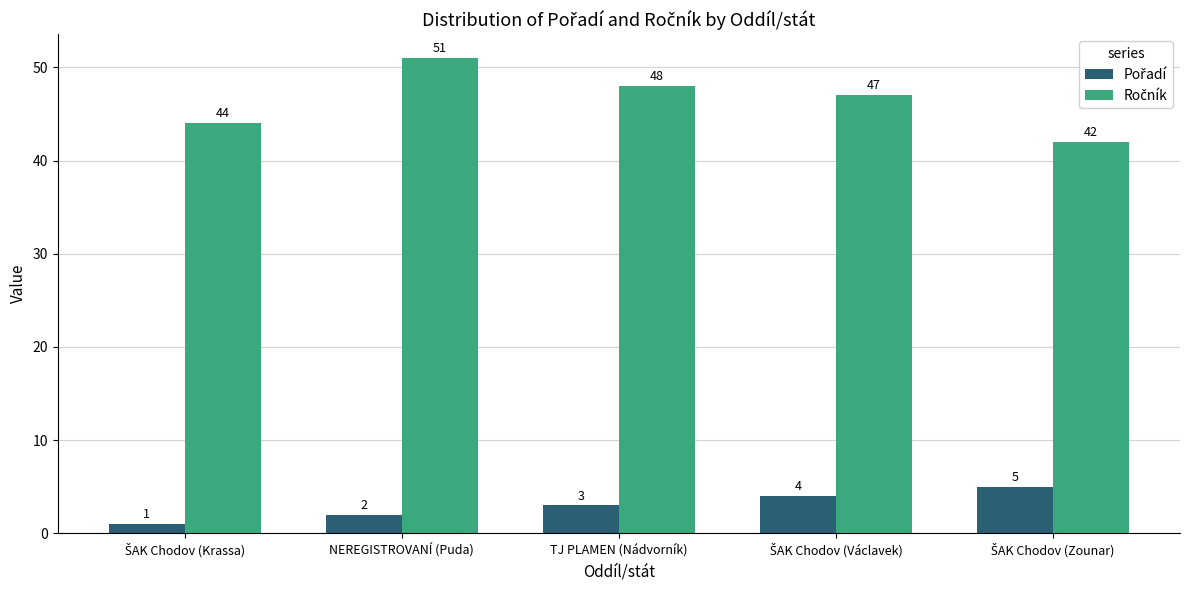

What is the difference between the highest and lowest values at TJ PLAMEN (Nádvorník)?

45